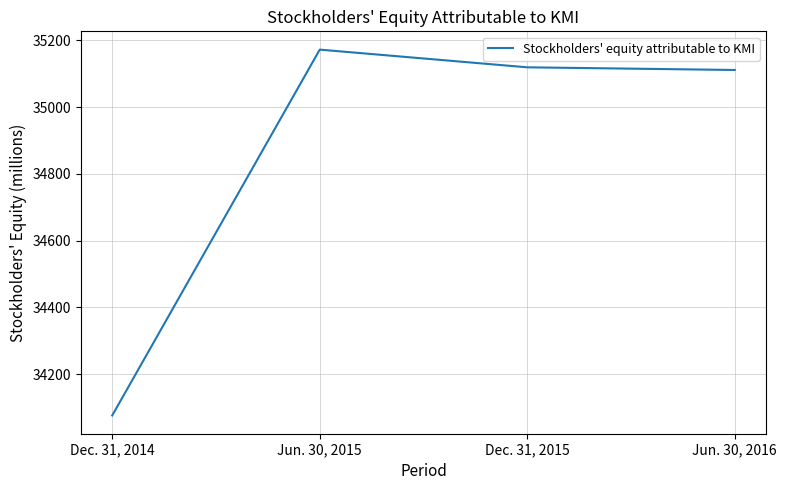

Which category has the lowest value across all series?

Dec. 31, 2014